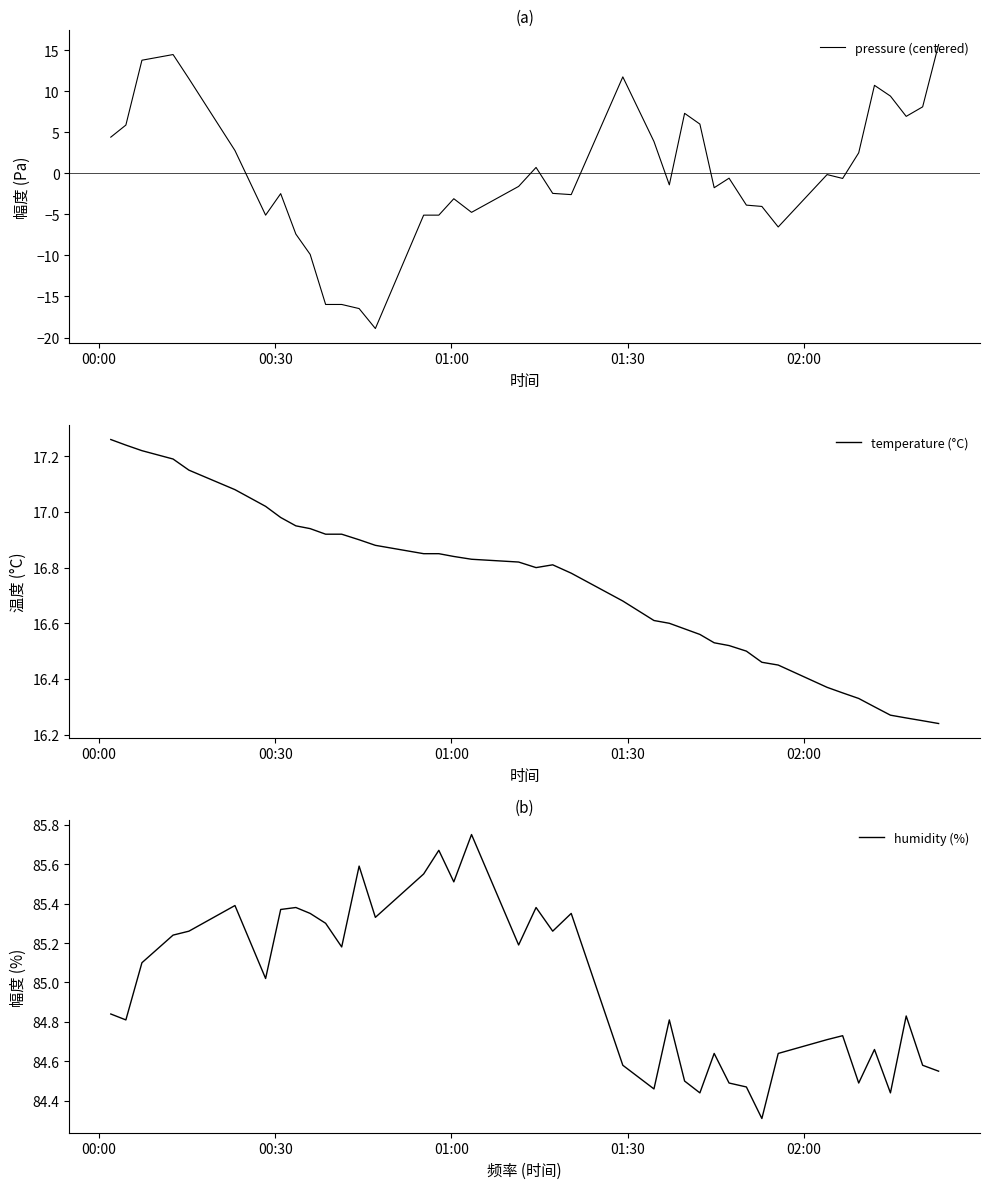

Reading left to right, list all the values displayed in this chart.

pressure (centered): 4.4	5.9	13.8	14.5	11.5	2.8	-5.1	-2.5	-7.4	-9.9	-16.0	-16.0	-16.5	-18.9	-5.1	-5.1	-3.1	-4.8	-1.6	0.7	-2.4	-2.6	11.7	3.9	-1.4	7.3	6.0	-1.8	-0.6	-3.9	-4.0	-6.5	-0.2	-0.6	2.5	10.7	9.4	6.9	8.1	15.7
temperature (°C): 17.3	17.2	17.2	17.2	17.1	17.1	17.0	17.0	16.9	16.9	16.9	16.9	16.9	16.9	16.9	16.9	16.8	16.8	16.8	16.8	16.8	16.8	16.7	16.6	16.6	16.6	16.6	16.5	16.5	16.5	16.5	16.4	16.4	16.4	16.3	16.3	16.3	16.3	16.2	16.2
humidity (%): 84.8	84.8	85.1	85.2	85.3	85.4	85.0	85.4	85.4	85.3	85.3	85.2	85.6	85.3	85.5	85.7	85.5	85.8	85.2	85.4	85.3	85.3	84.6	84.5	84.8	84.5	84.4	84.6	84.5	84.5	84.3	84.6	84.7	84.7	84.5	84.7	84.4	84.8	84.6	84.5